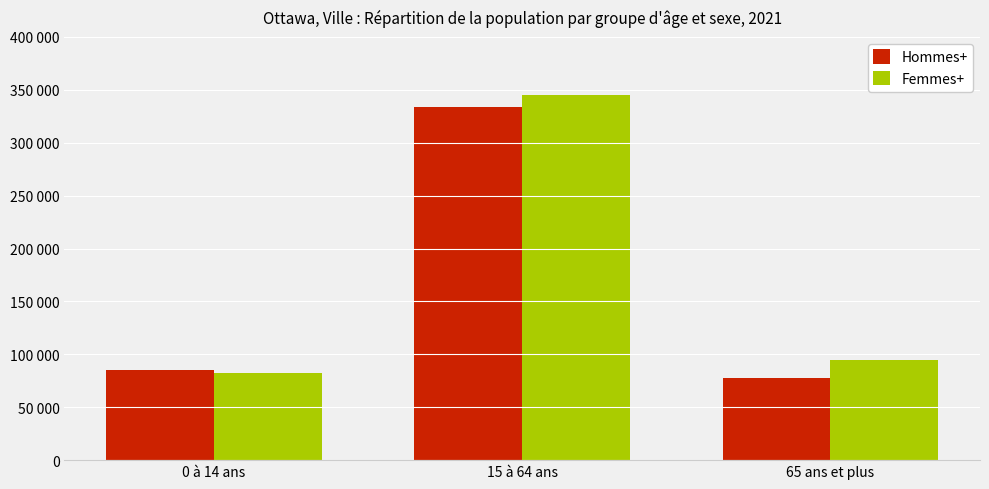

What are all the series names shown in the legend?

Hommes+, Femmes+